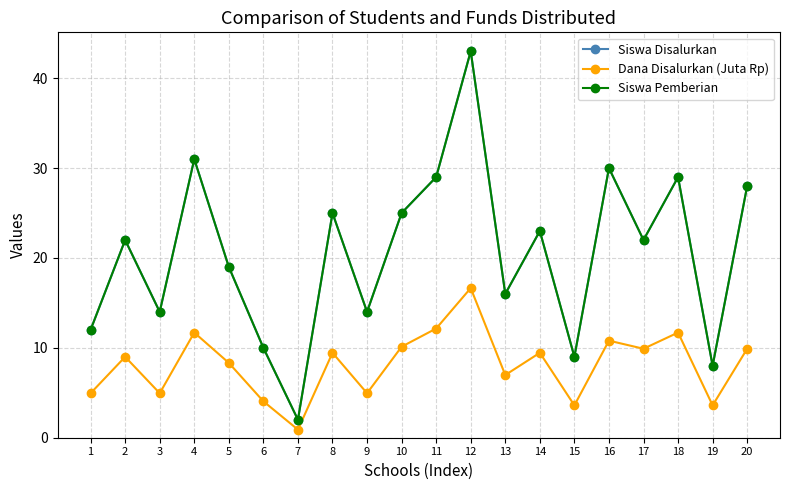

What is the value of the Dana Disalurkan (Juta Rp) point at the 11th from the left?

12.2